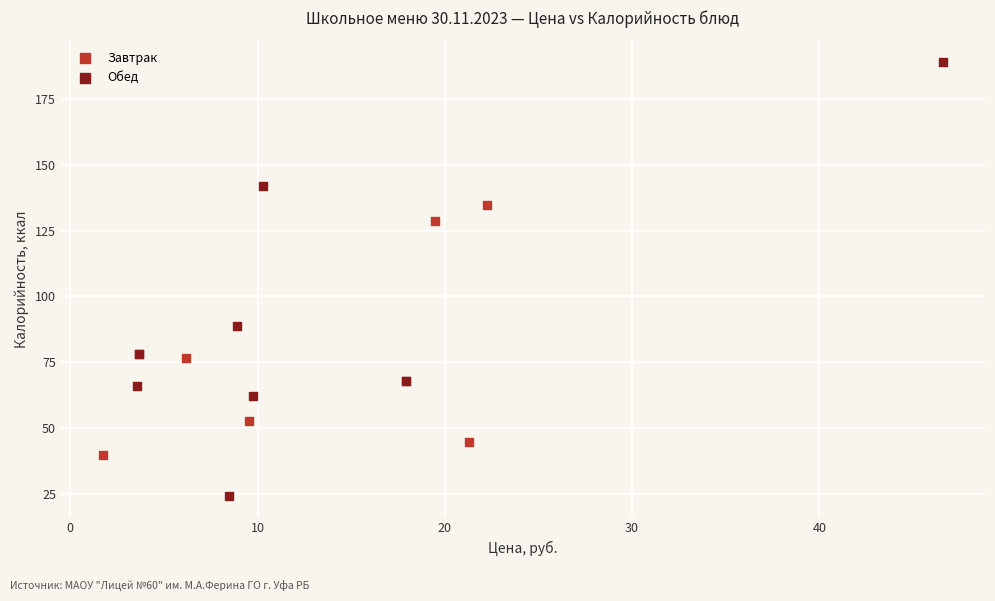

What are all the series names shown in the legend?

Завтрак, Обед